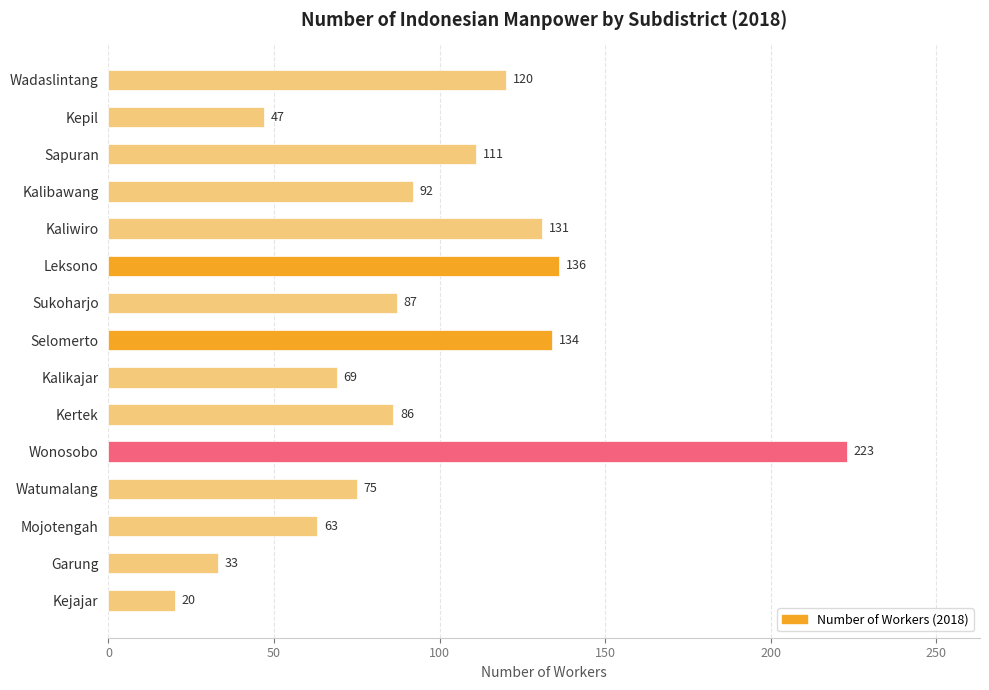

Which category has the highest value across all series?

Wonosobo